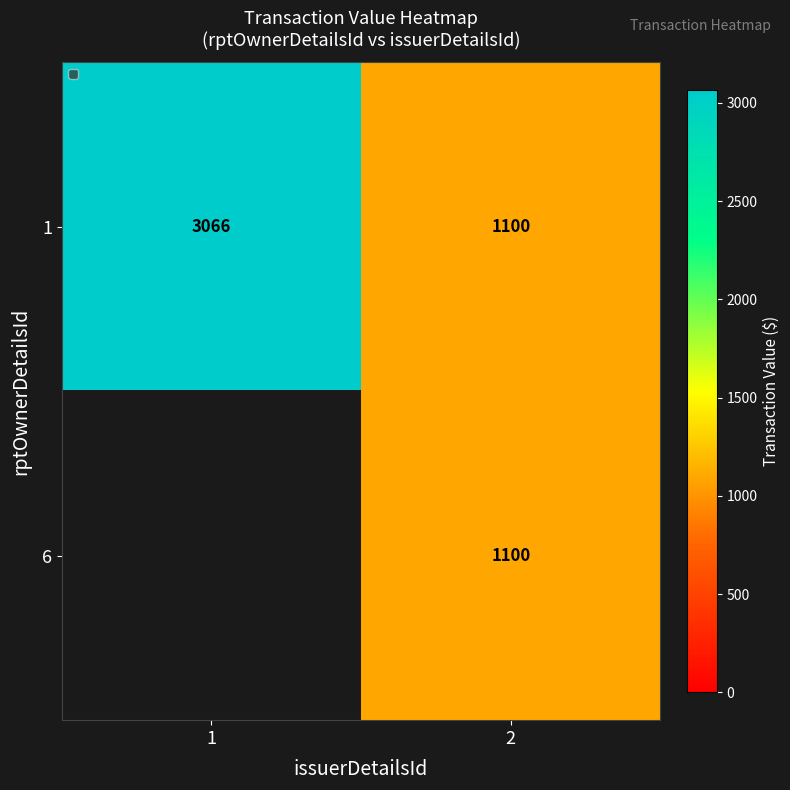

Rank the categories by 1 value from highest to lowest.

1, 2